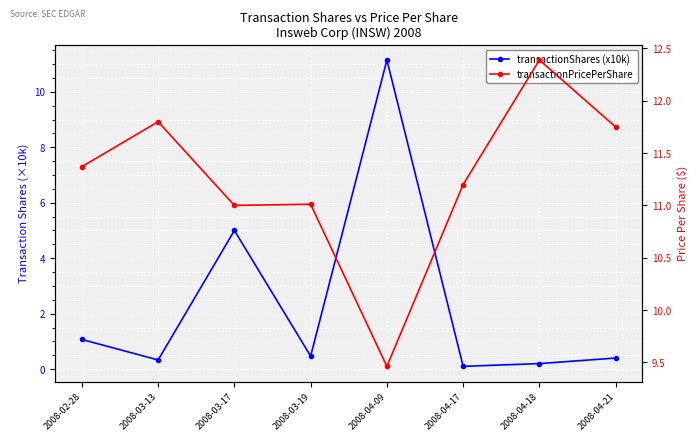

Reading left to right, transcribe all the data shown in this chart.

transactionShares (x10k): 2008-02-28=1.1	2008-03-13=0.3	2008-03-17=5.0	2008-03-19=0.5	2008-04-09=11.1	2008-04-17=0.1	2008-04-18=0.2	2008-04-21=0.4
transactionPricePerShare: 2008-02-28=11.4	2008-03-13=11.8	2008-03-17=11.0	2008-03-19=11.0	2008-04-09=9.5	2008-04-17=11.2	2008-04-18=12.4	2008-04-21=11.8